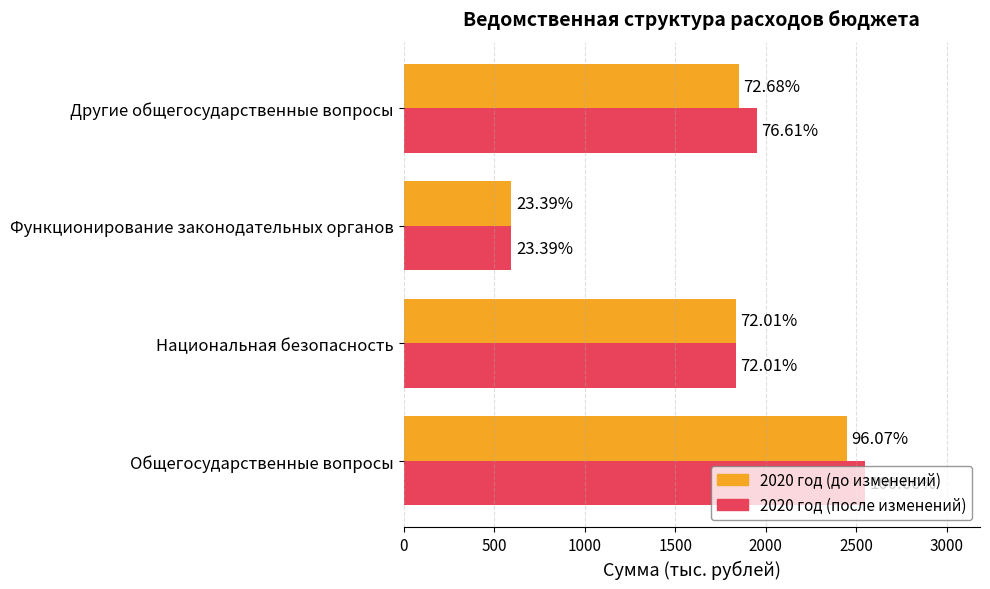

What are all the series names shown in the legend?

2020 год (до изменений), 2020 год (после изменений)